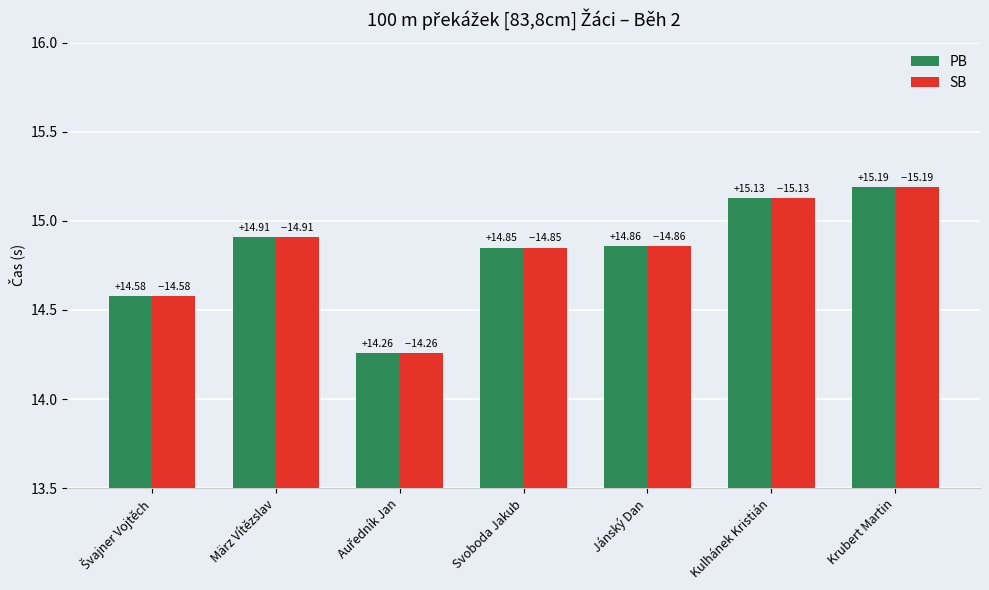

What is the difference between the second highest and minimum values in the SB series?

0.9